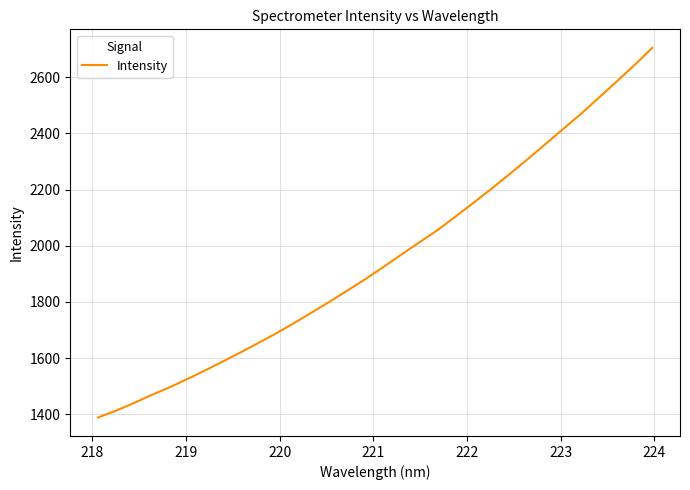

Reading left to right, list all the values displayed in this chart.

1388.8	1413.0	1439.9	1469.1	1496.2	1525.9	1556.8	1588.8	1621.7	1655.4	1690.0	1726.5	1764.7	1803.3	1843.3	1883.6	1926.8	1970.8	2013.8	2057.0	2104.8	2153.6	2203.3	2254.9	2307.3	2361.2	2415.4	2469.5	2526.8	2584.6	2643.5	2705.0